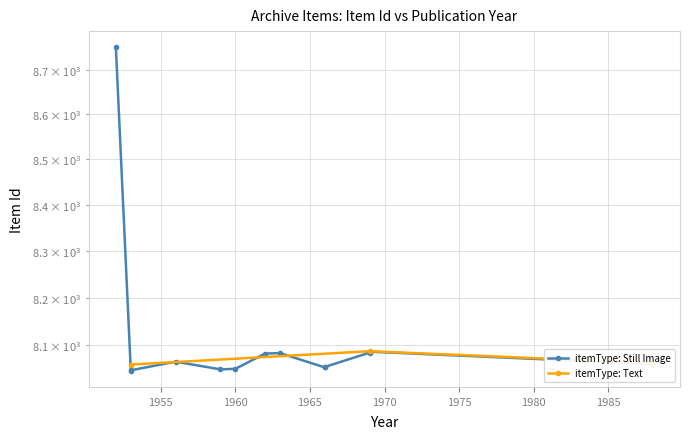

Reading left to right, what are all the values shown in this chart?

8751	8046	8047	8065	8049	8050	8082	8083	8053	8054	8084	8085	8086	8060	8061